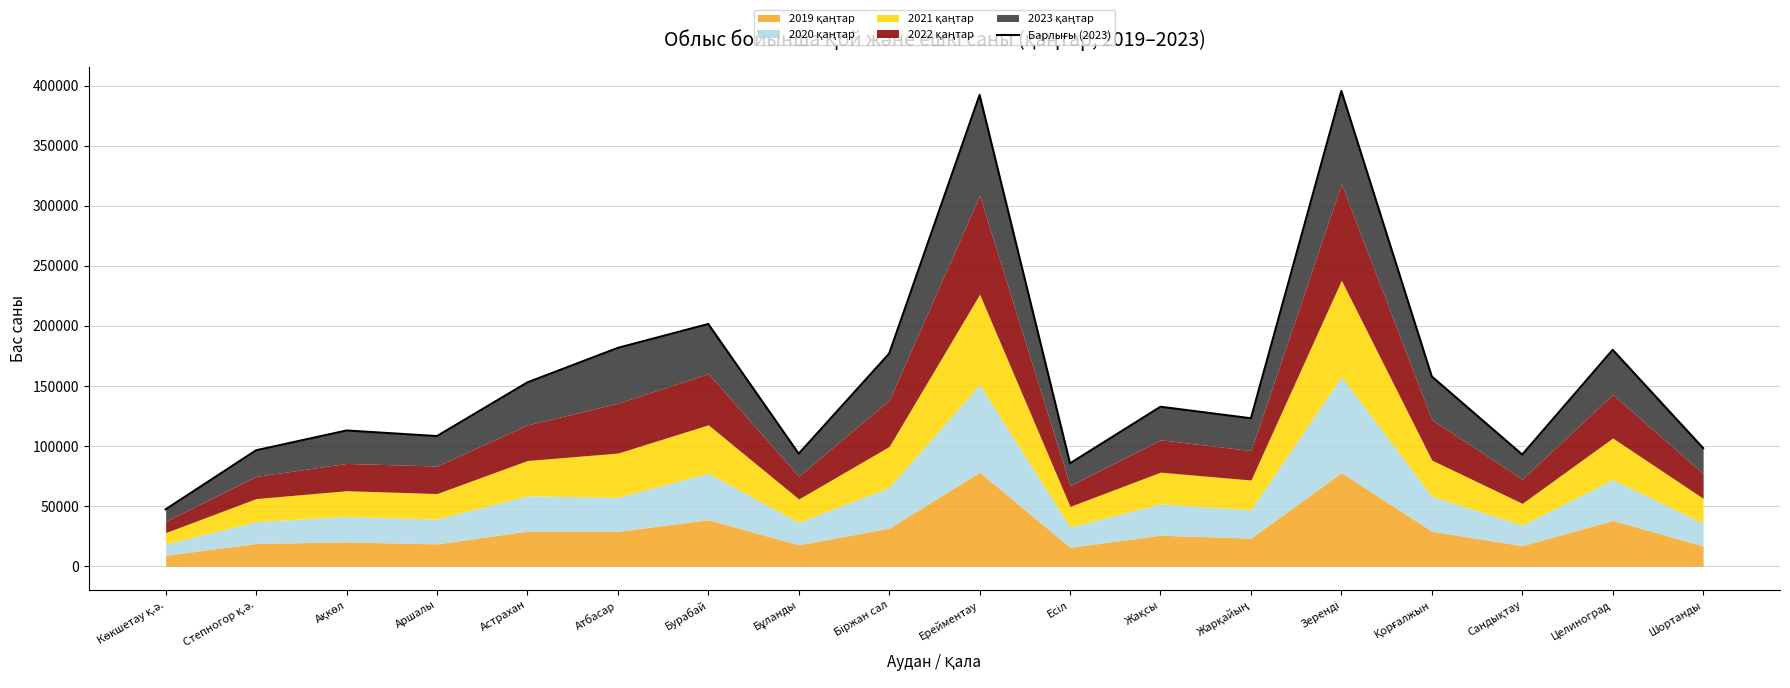

The chart shows a value of 201422 at Жарқайың. True or false?

False